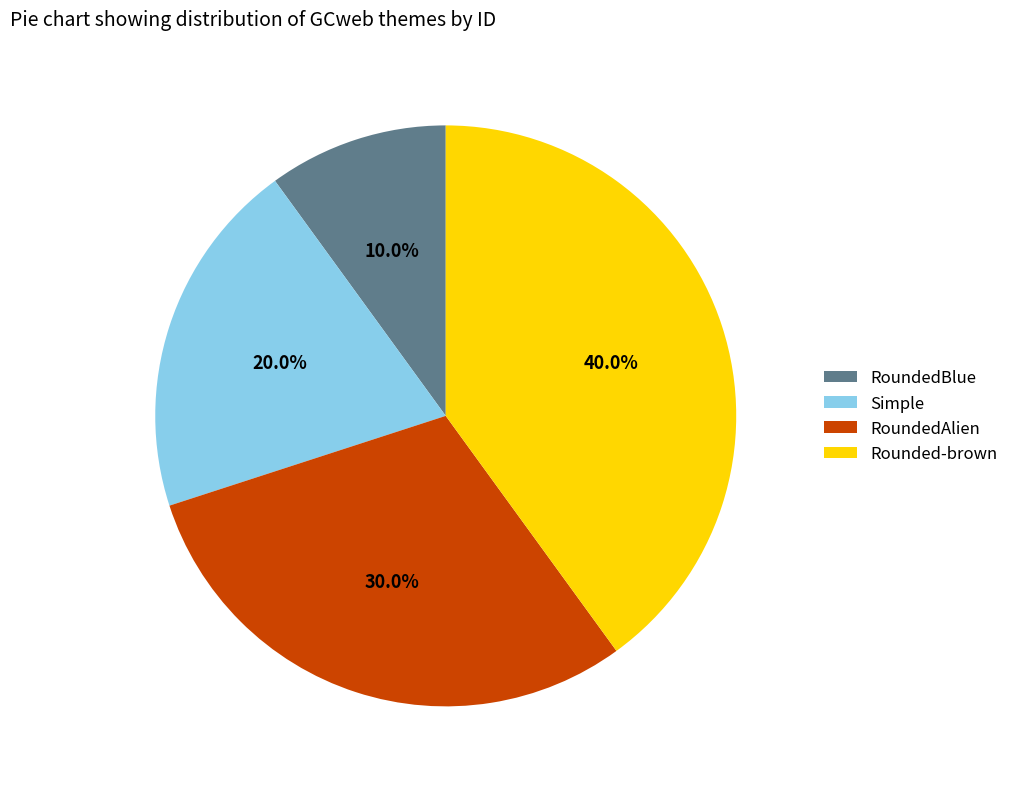

What is the ratio of the value at Simple to the value at Rounded-brown?

0.5